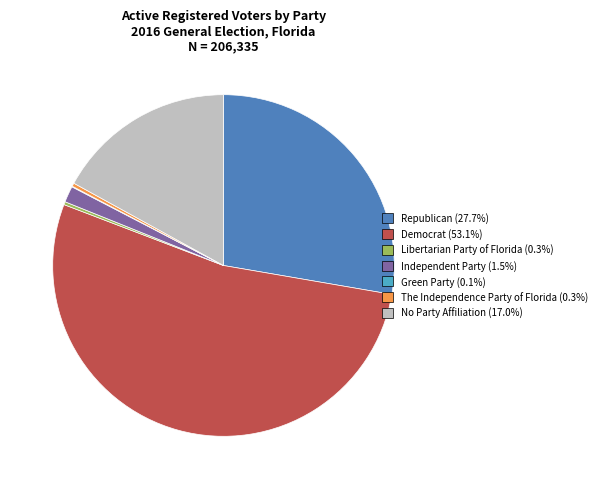

Between Independent Party and The Independence Party of Florida, which is larger?

Independent Party